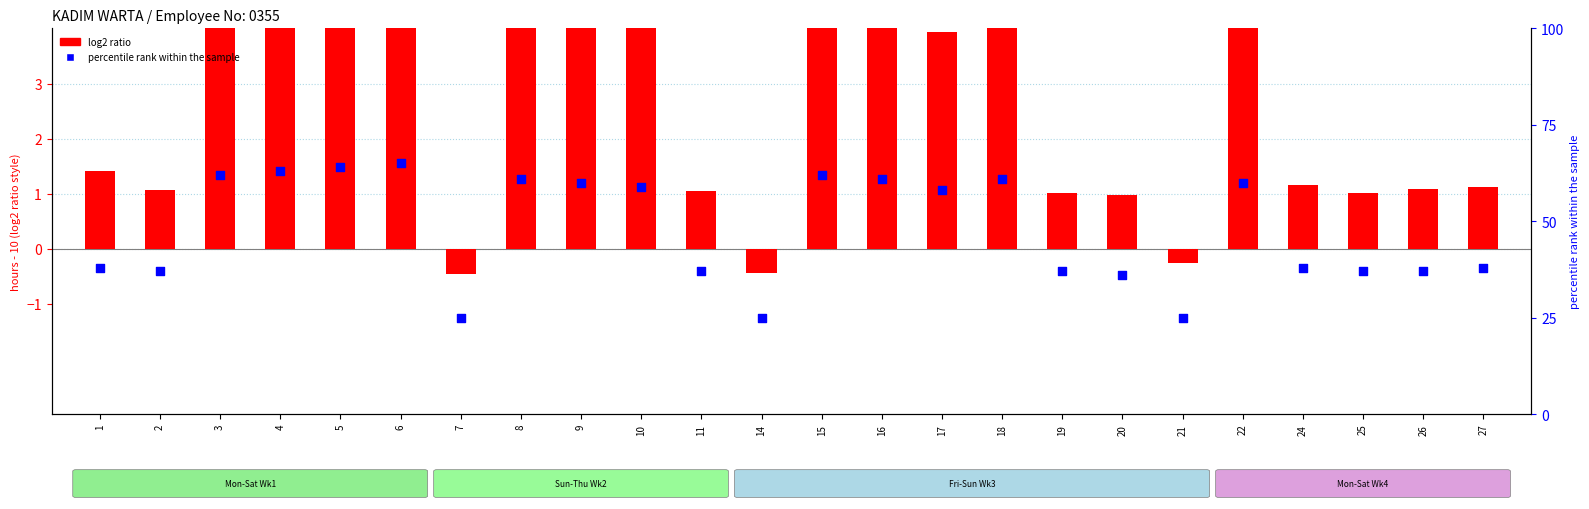

Is the value of percentile rank within the sample at 21 greater than the value of log2 ratio at 9?

Yes